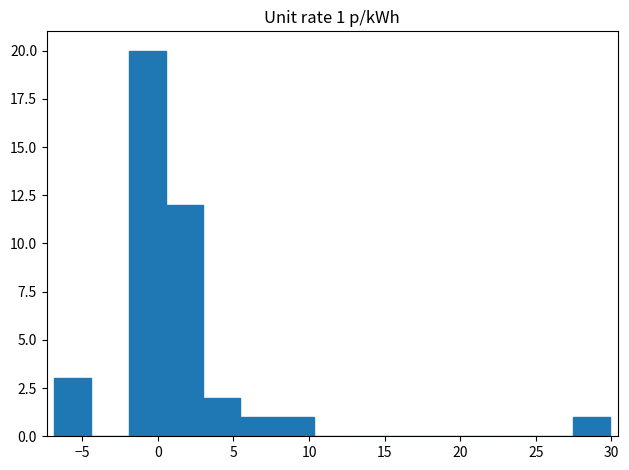

Over which range of the x-axis is the bar tallest?

-2.0 to 0.5